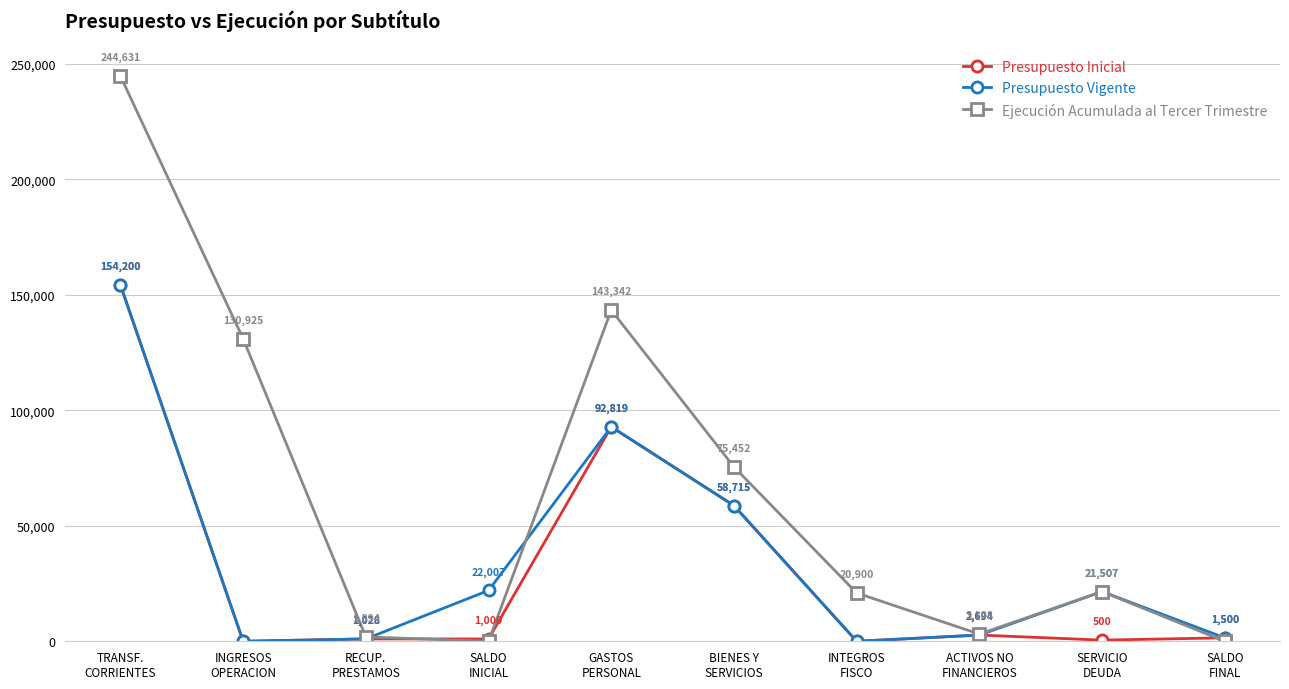

At which category does Presupuesto Vigente reach its first local peak?

GASTOS
PERSONAL